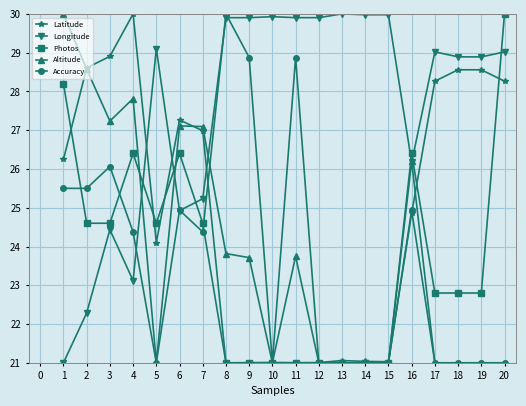

At which category does Altitude reach its first local valley?

3